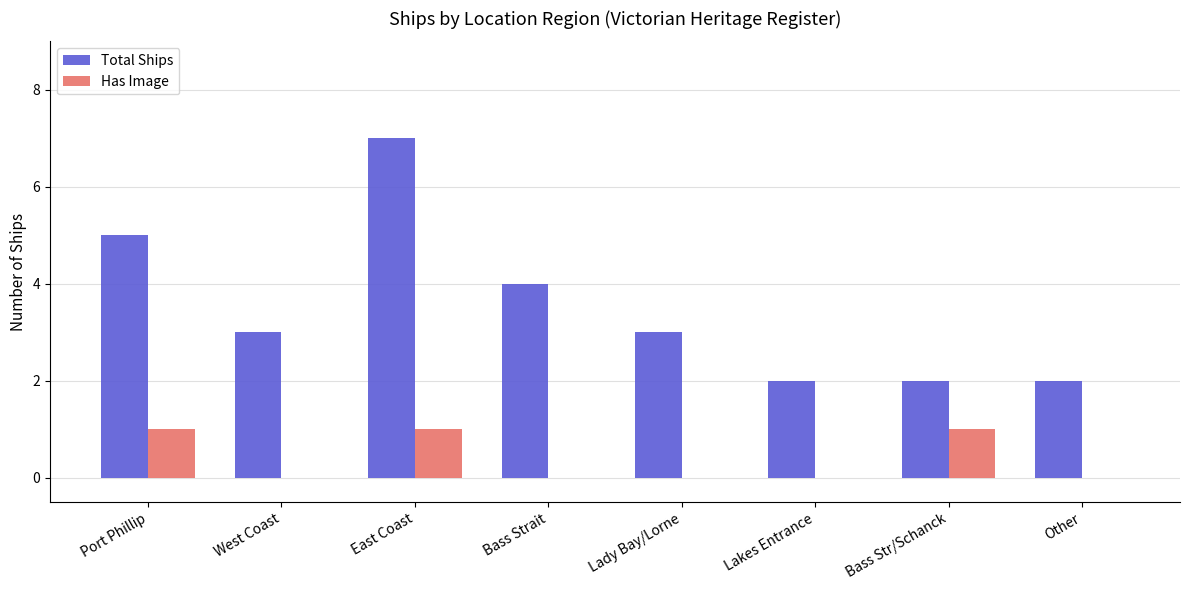

Which series changed the most between East Coast and Other?

Total Ships